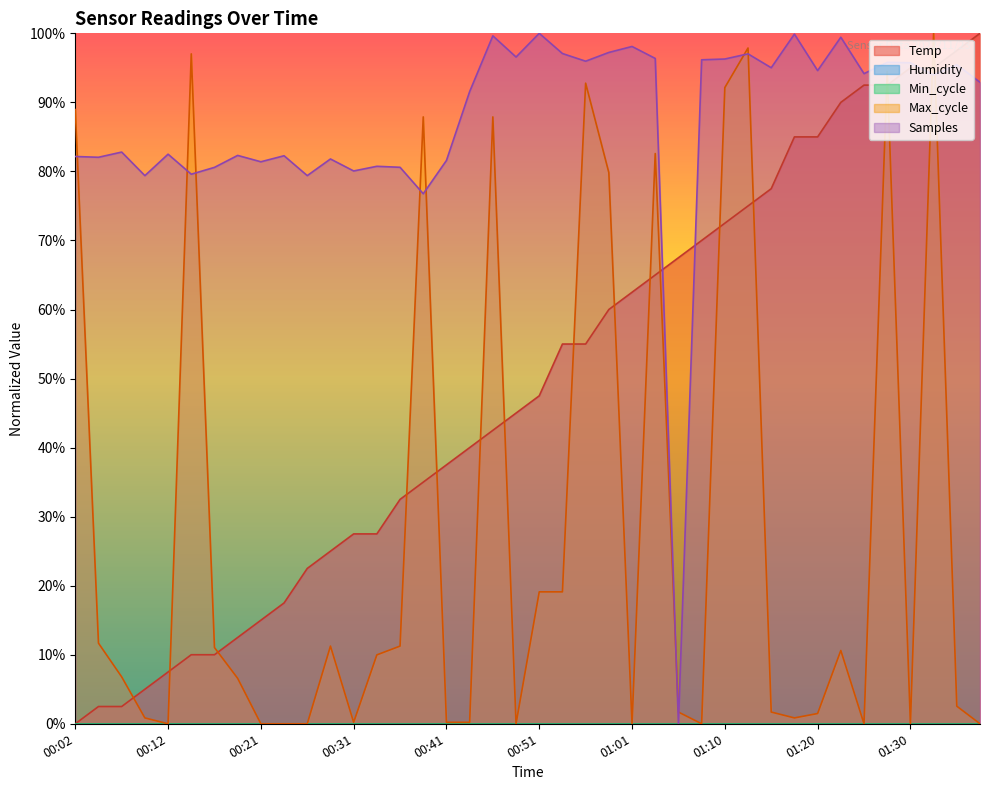

Reading left to right, what are all the values shown in this chart?

Temp: 00:02=0.0	00:04=2.5	00:07=2.5	00:09=5.0	00:12=7.5	00:14=10.0	00:16=10.0	00:19=12.5	00:21=15.0	00:24=17.5	00:26=22.5	00:29=25.0	00:31=27.5	00:33=27.5	00:36=32.5	00:38=35.0	00:41=37.5	00:43=40.0	00:46=42.5	00:48=45.0	00:51=47.5	00:53=55.0	00:56=55.0	00:58=60.0	01:01=62.5	01:03=65.0	01:06=67.5	01:08=70.0	01:10=72.5	01:13=75.0	01:15=77.5	01:18=85.0	01:20=85.0	01:23=90.0	01:25=92.5	01:28=92.5	01:30=95.0	01:32=95.0	01:35=97.5	01:37=100.0
Max_cycle: 00:02=89.0	00:04=11.7	00:07=6.8	00:09=0.8	00:12=0.0	00:14=97.0	00:16=11.0	00:19=6.6	00:21=0.0	00:24=0.0	00:26=0.0	00:29=11.3	00:31=0.2	00:33=10.0	00:36=11.3	00:38=87.9	00:41=0.2	00:43=0.2	00:46=87.9	00:48=0.0	00:51=19.1	00:53=19.1	00:56=92.8	00:58=79.8	01:01=0.0	01:03=82.6	01:06=1.7	01:08=0.0	01:10=92.1	01:13=97.9	01:15=1.7	01:18=0.8	01:20=1.5	01:23=10.6	01:25=0.0	01:28=94.5	01:30=0.0	01:32=100.0	01:35=2.5	01:37=0.0
Samples: 00:02=82.2	00:04=82.0	00:07=82.8	00:09=79.4	00:12=82.5	00:14=79.6	00:16=80.6	00:19=82.3	00:21=81.4	00:24=82.3	00:26=79.4	00:29=81.8	00:31=80.1	00:33=80.7	00:36=80.6	00:38=76.8	00:41=81.6	00:43=91.6	00:46=99.6	00:48=96.6	00:51=100.0	00:53=97.1	00:56=96.0	00:58=97.2	01:01=98.1	01:03=96.4	01:06=0.0	01:08=96.2	01:10=96.3	01:13=97.0	01:15=95.0	01:18=99.9	01:20=94.6	01:23=99.4	01:25=94.2	01:28=95.8	01:30=95.7	01:32=94.0	01:35=95.5	01:37=92.9